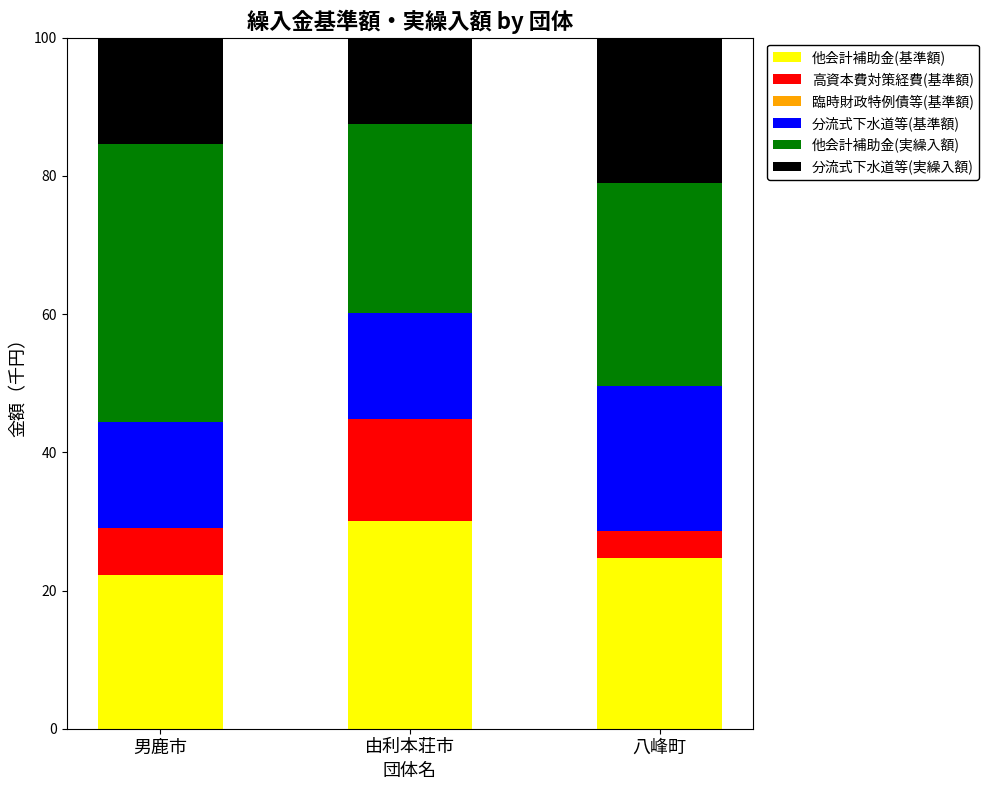

The value of 他会計補助金(基準額) at 八峰町 is 24.8. True or false?

True